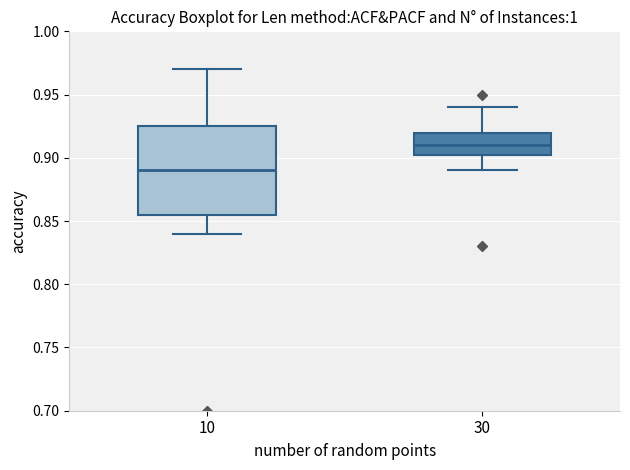

Which box is the tallest, from its lower edge to its upper edge?

10